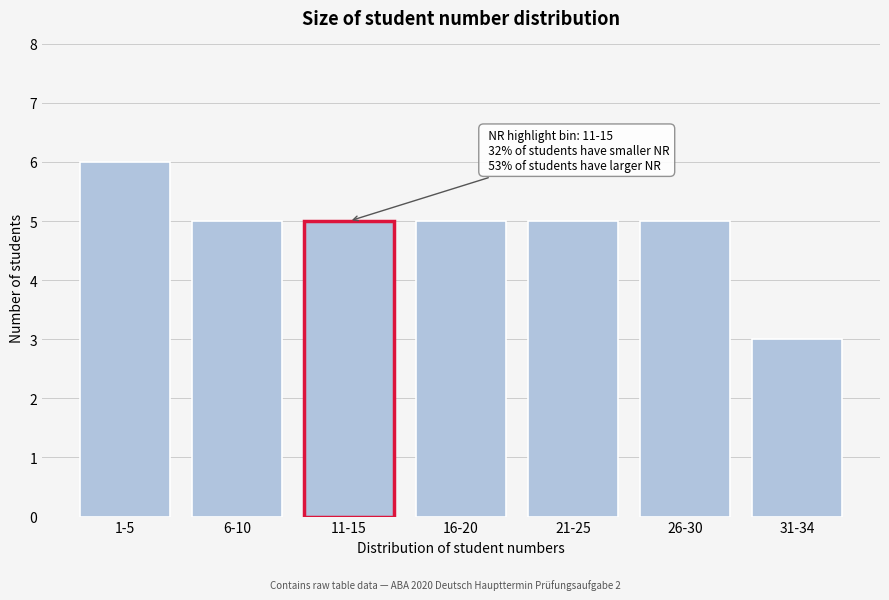

Reading left to right, transcribe all the data shown in this chart.

6	5	5	5	5	5	3